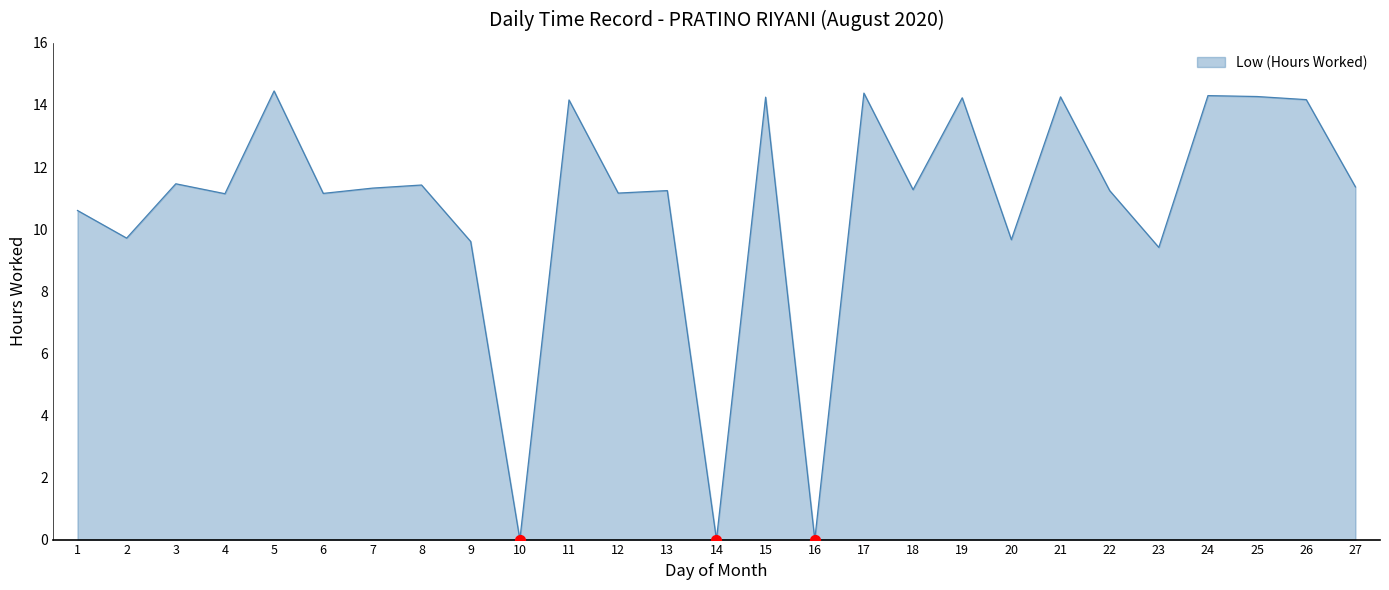

Which has a higher value, 5 or 20?

5